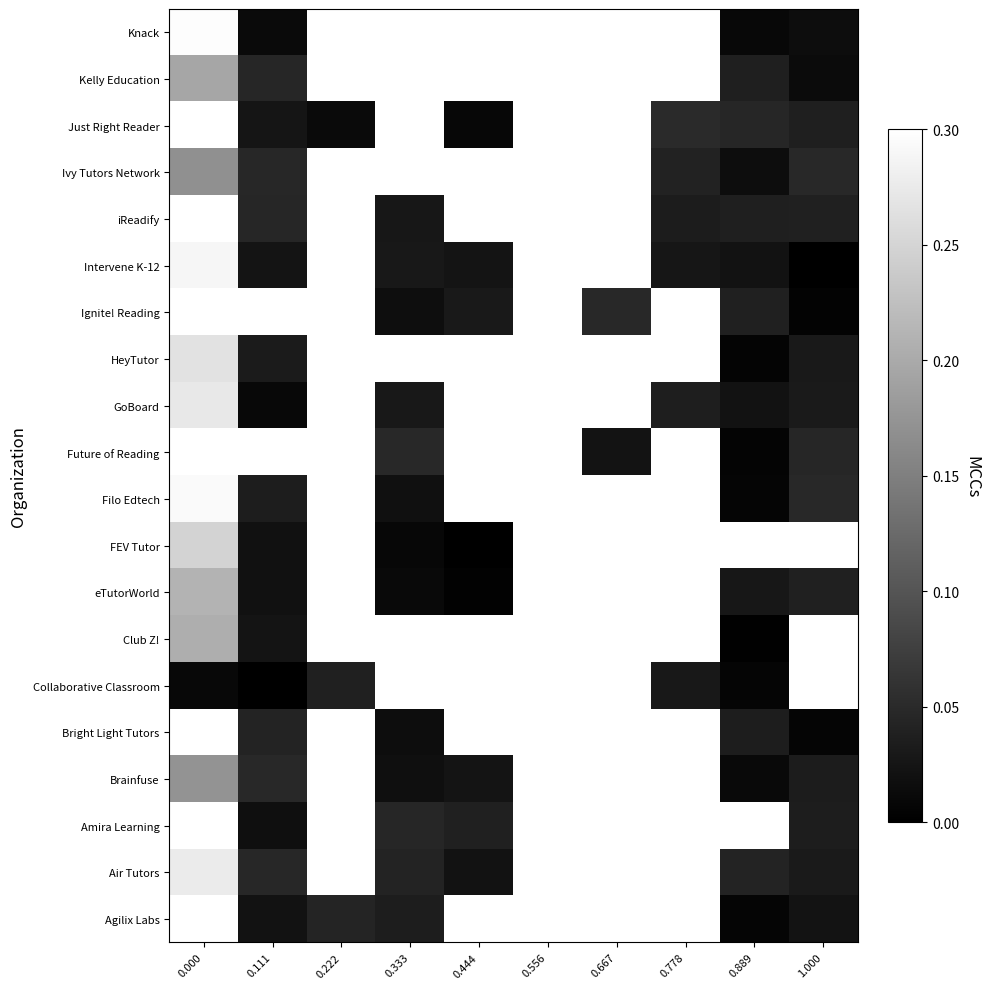

How many distinct data groups are displayed?

20